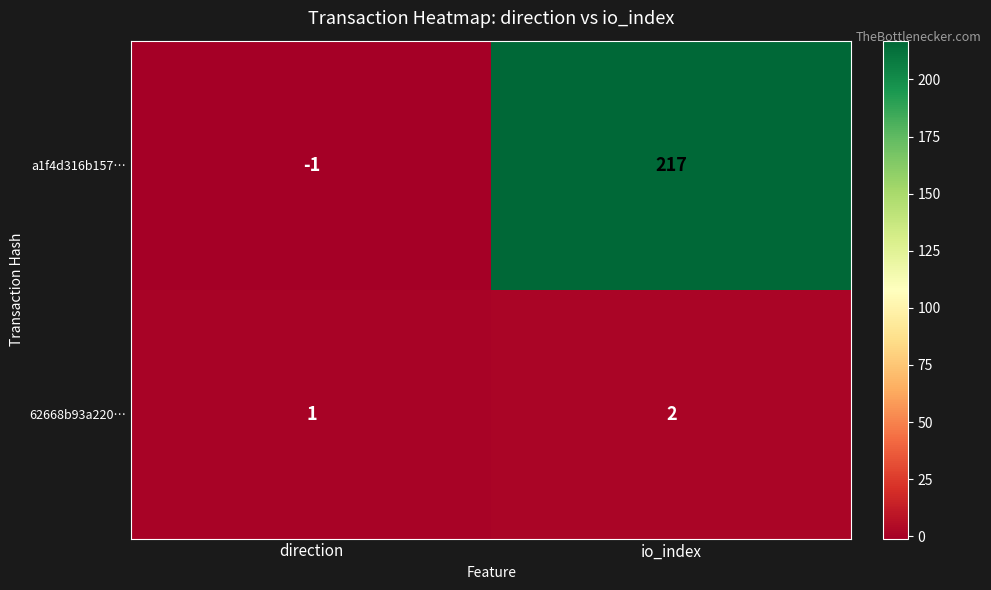

At which category is the sum across all series the highest?

io_index